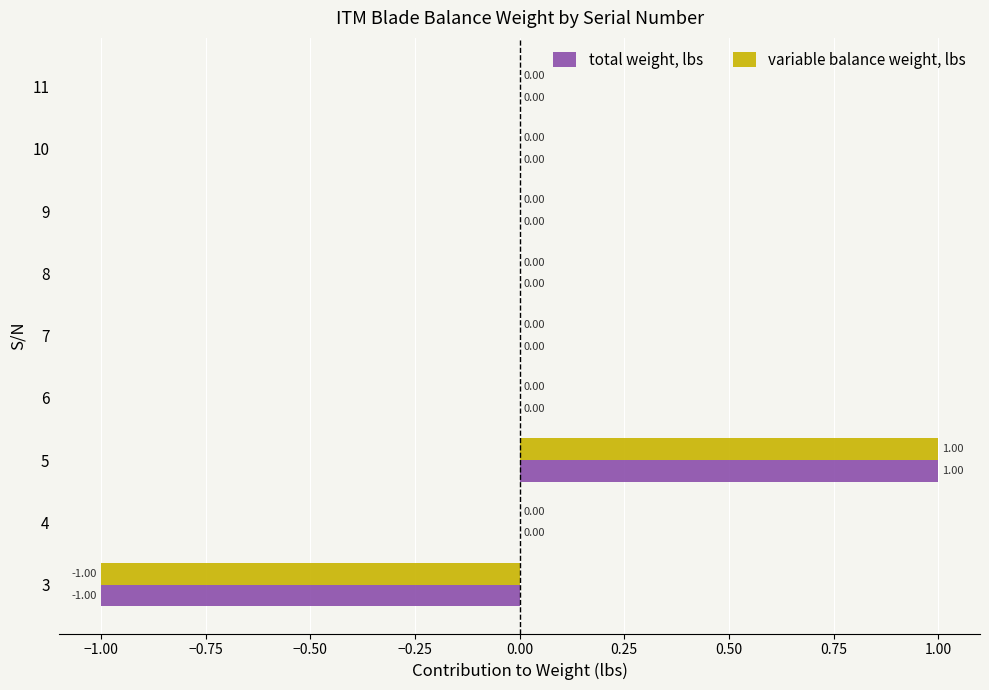

How many categories are shown in the chart?

9